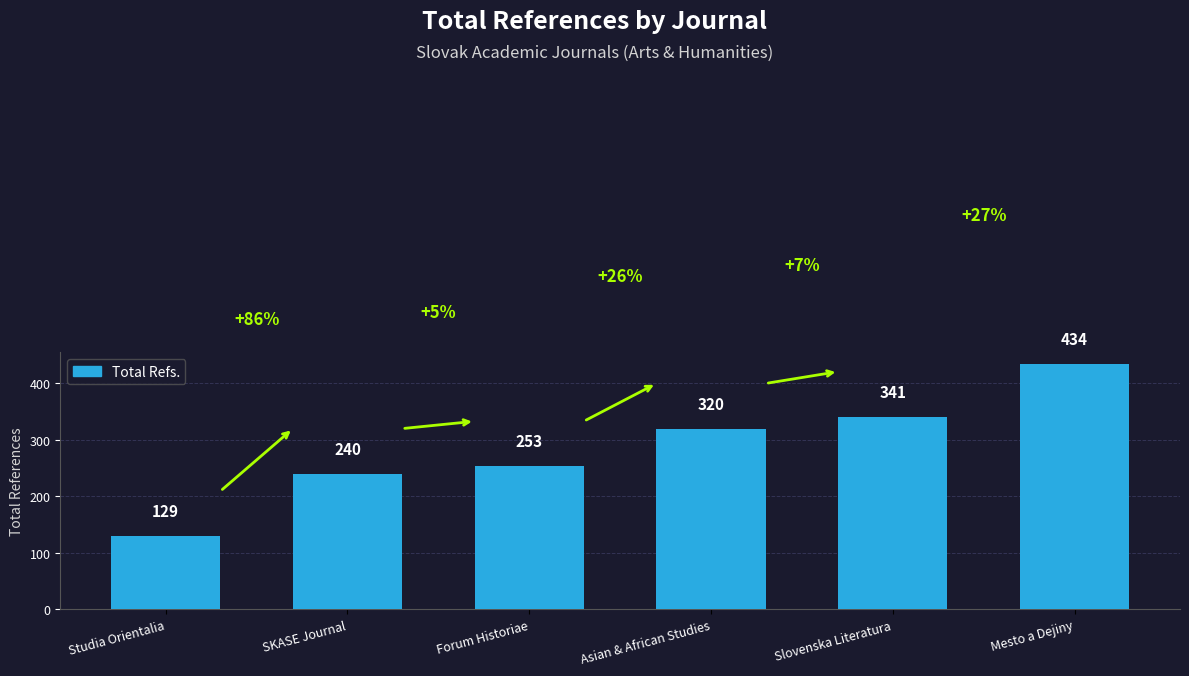

What is the label of the 1st bar from the right?

Mesto a Dejiny